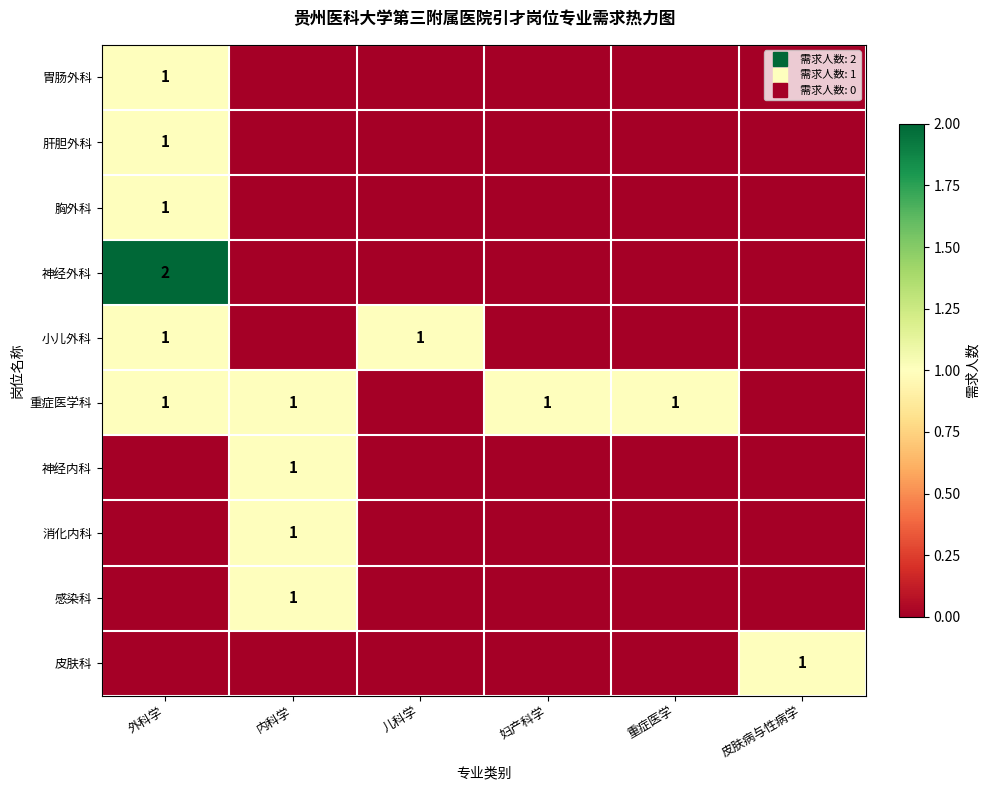

Where is 重症医学科 nearest to the value 0?

儿科学